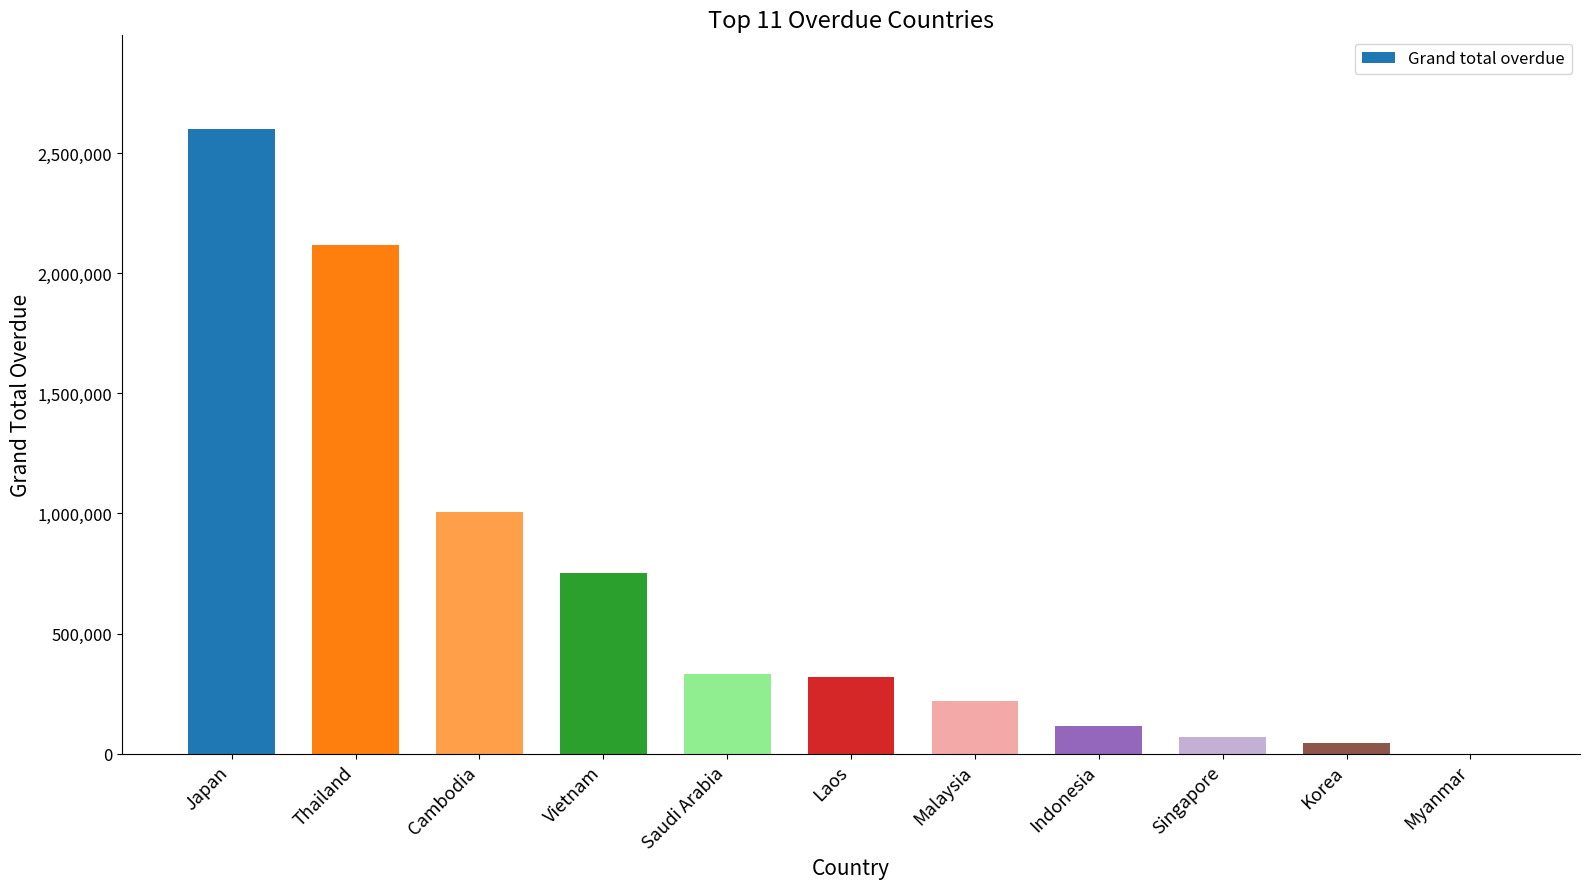

What is the ratio of the value at Laos to the value at Malaysia?

1.4